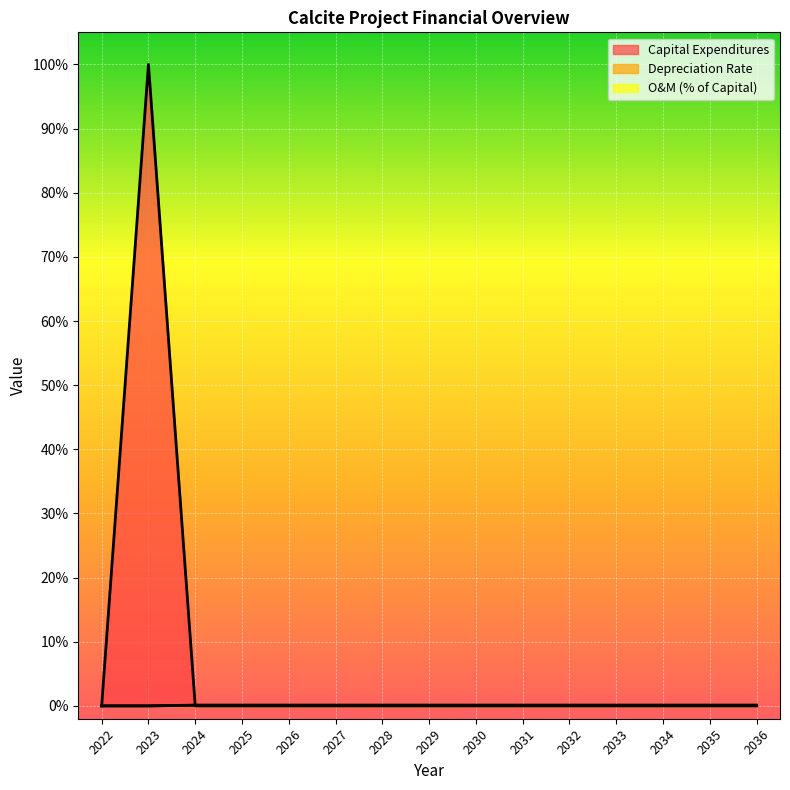

The value of Capital Expenditures at 2036 is 0.6. True or false?

False